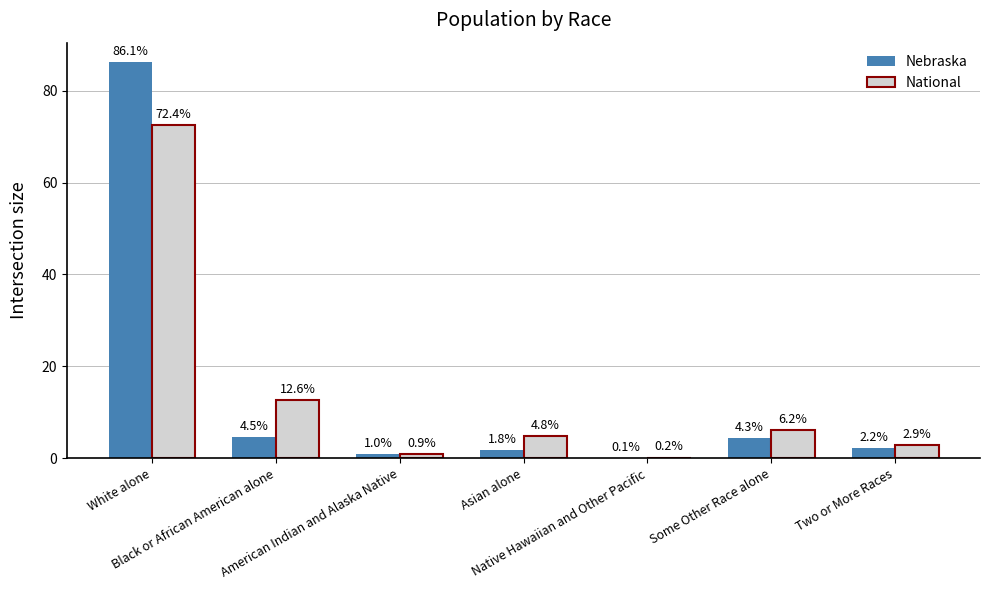

Reading right to left, transcribe all the data shown in this chart.

Nebraska: 2.2	4.3	0.1	1.8	1.0	4.5	86.1
National: 2.9	6.2	0.2	4.8	0.9	12.6	72.4